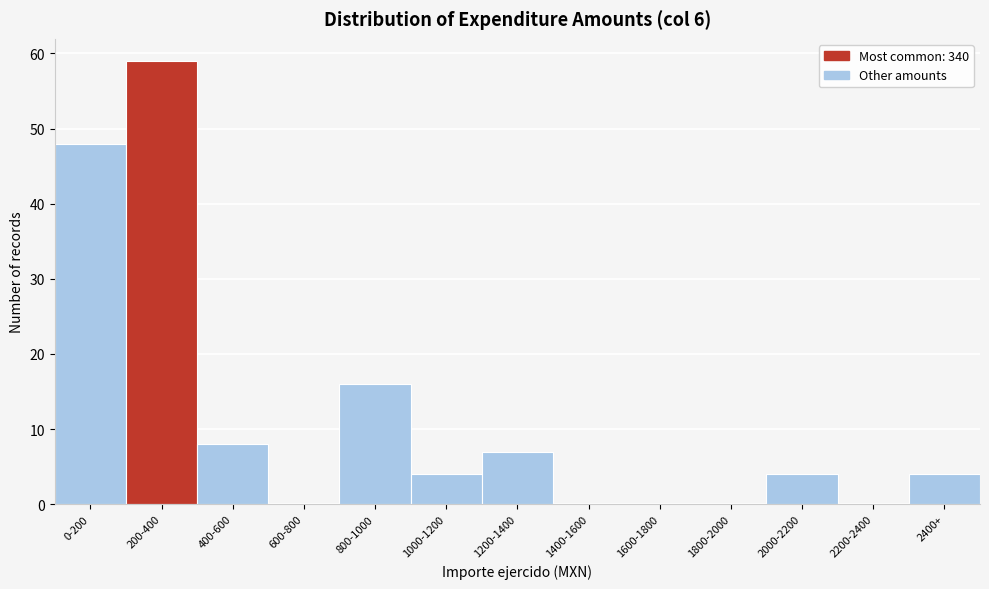

Reading left to right, what are all the values shown in this chart?

0-200=48	200-400=59	400-600=8	600-800=0	800-1000=16	1000-1200=4	1200-1400=7	1400-1600=0	1600-1800=0	1800-2000=0	2000-2200=4	2200-2400=0	2400+=4